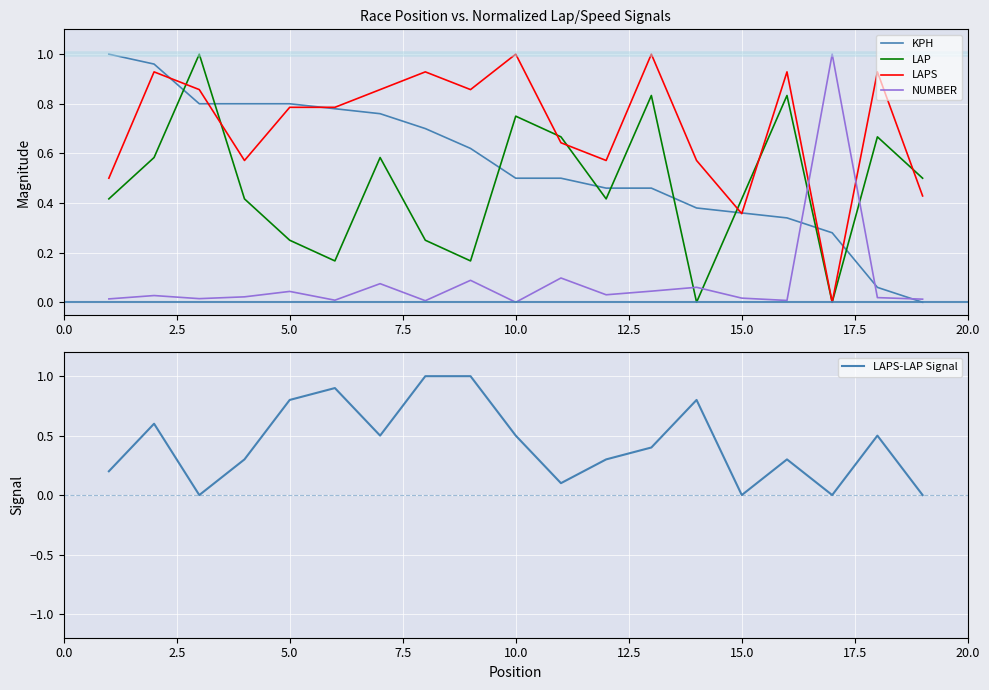

What is the sum of all LAPS-LAP Signal values?

8.2